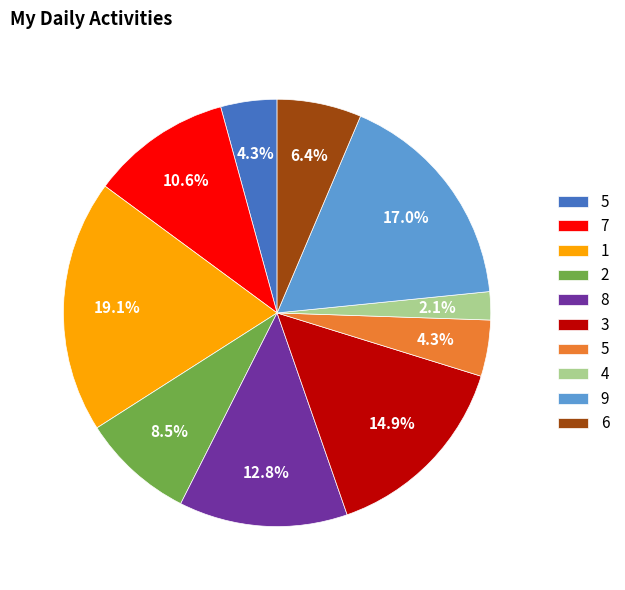

Is there any slice that represents more than half of the pie?

No